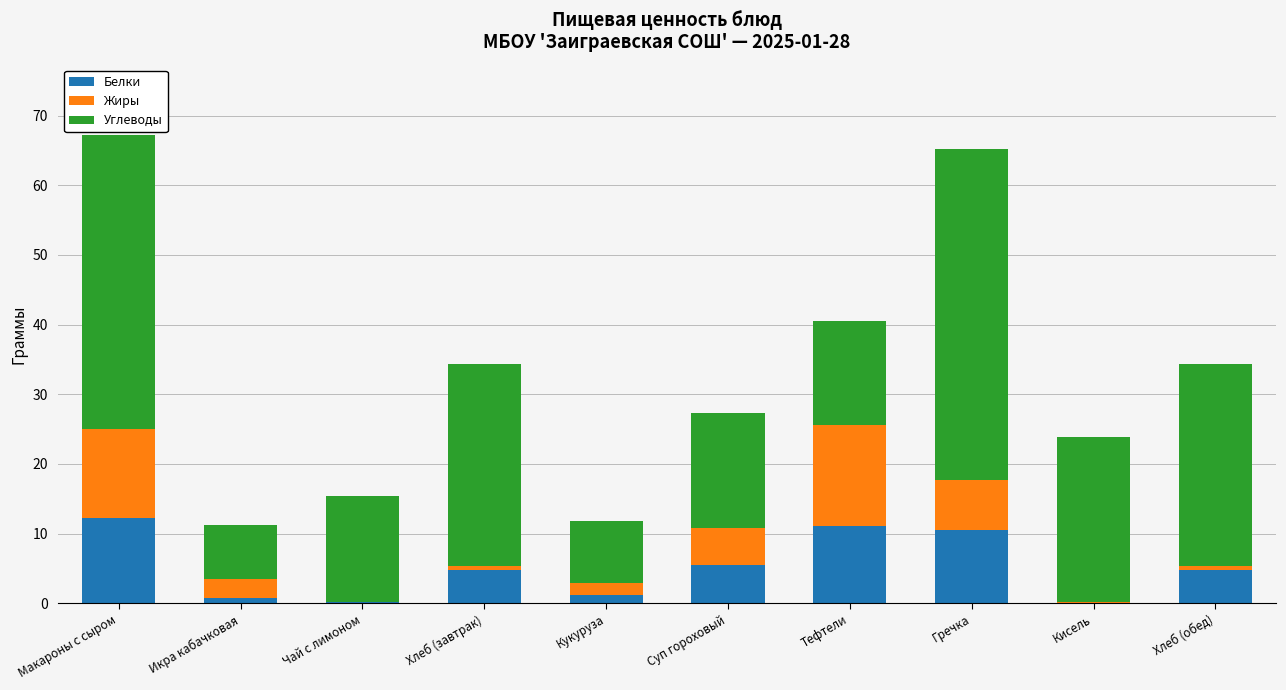

The Белки series shows 13.8 at Гречка. True or false?

False